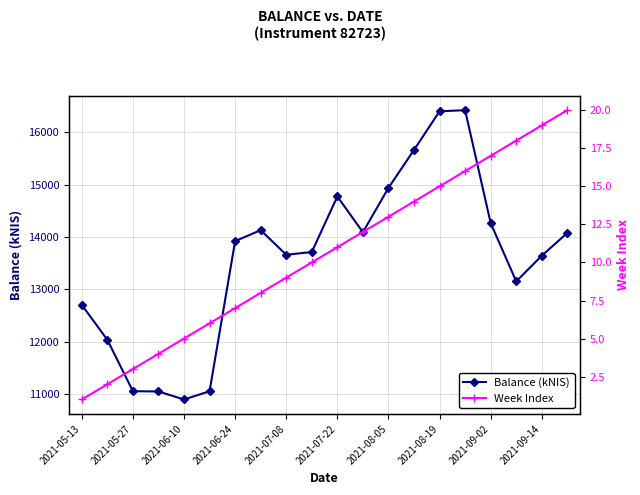

Which category has the lowest value in the Balance (kNIS) series?

2021-06-10